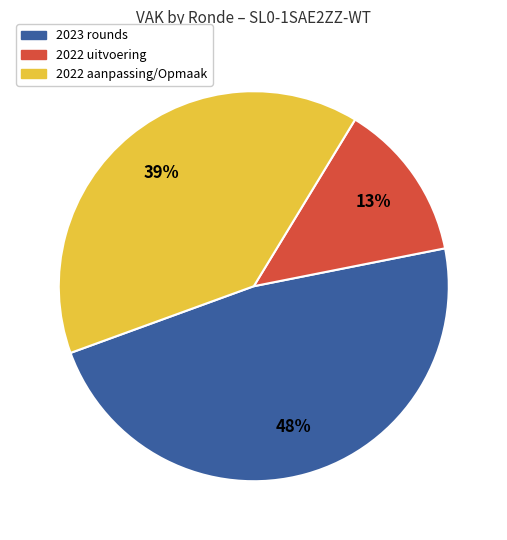

Count the number of slices in the pie.

3